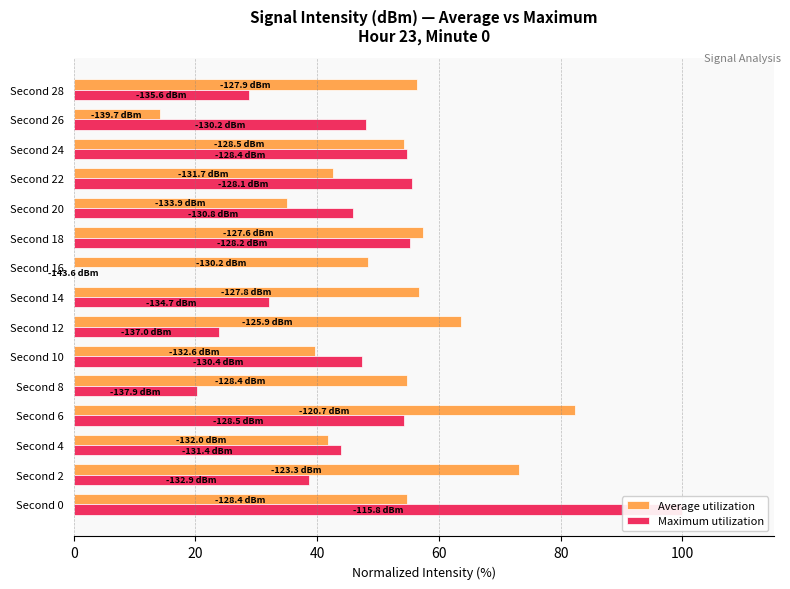

What is the value of the Average utilization bar at the 6th from the left?

39.6